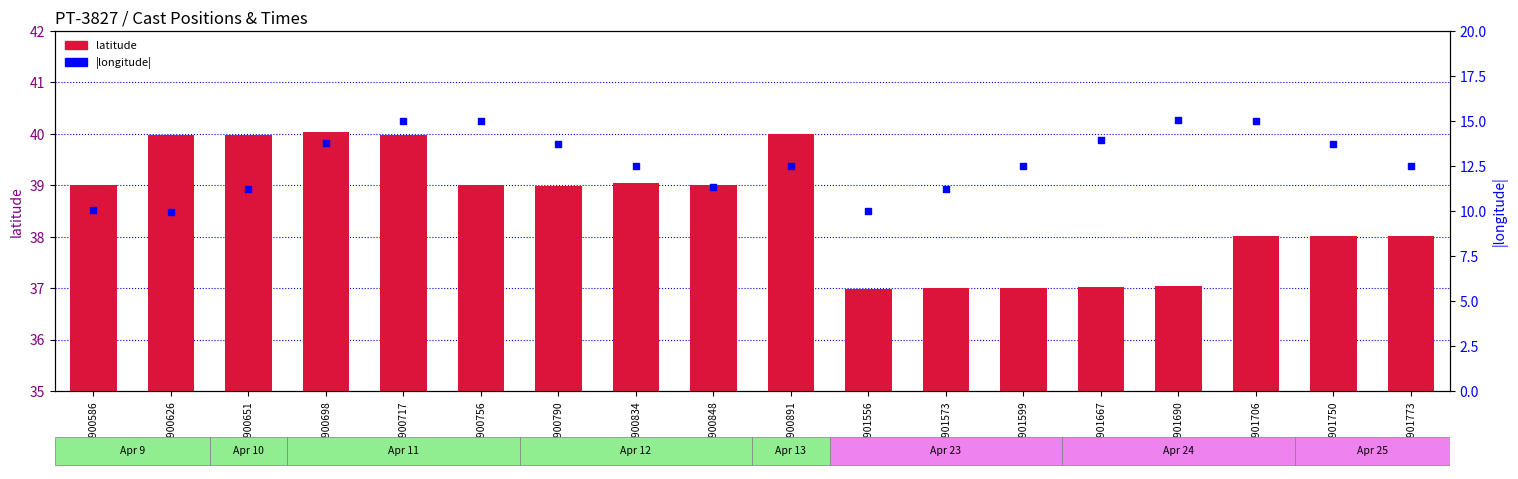

What are all the series names shown in the legend?

latitude, longitude (abs)